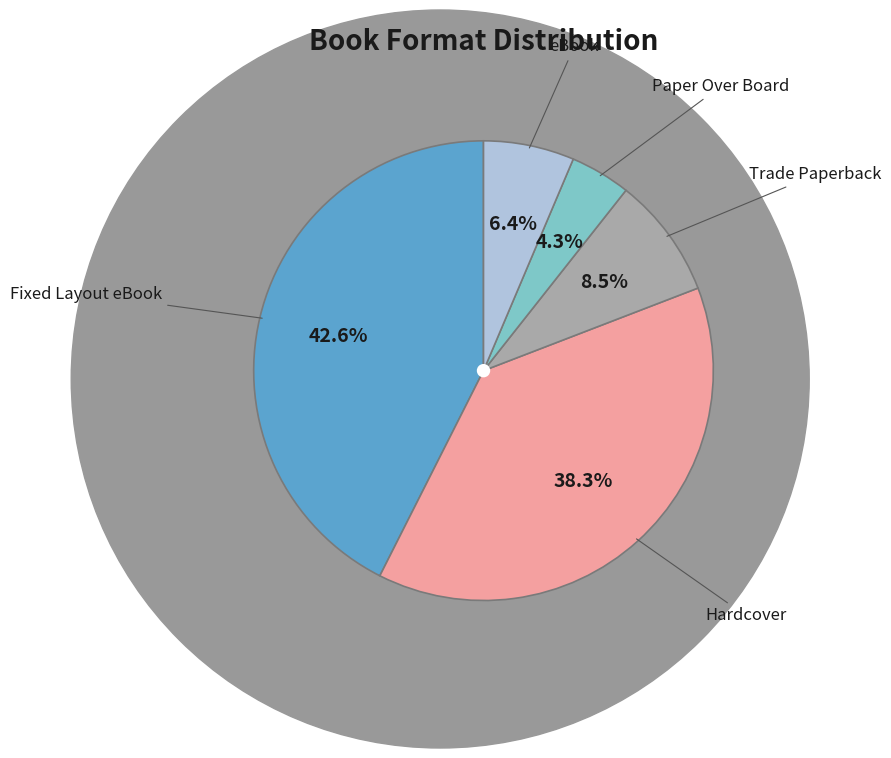

The Hardcover slice represents 52% of the pie. True or false?

False